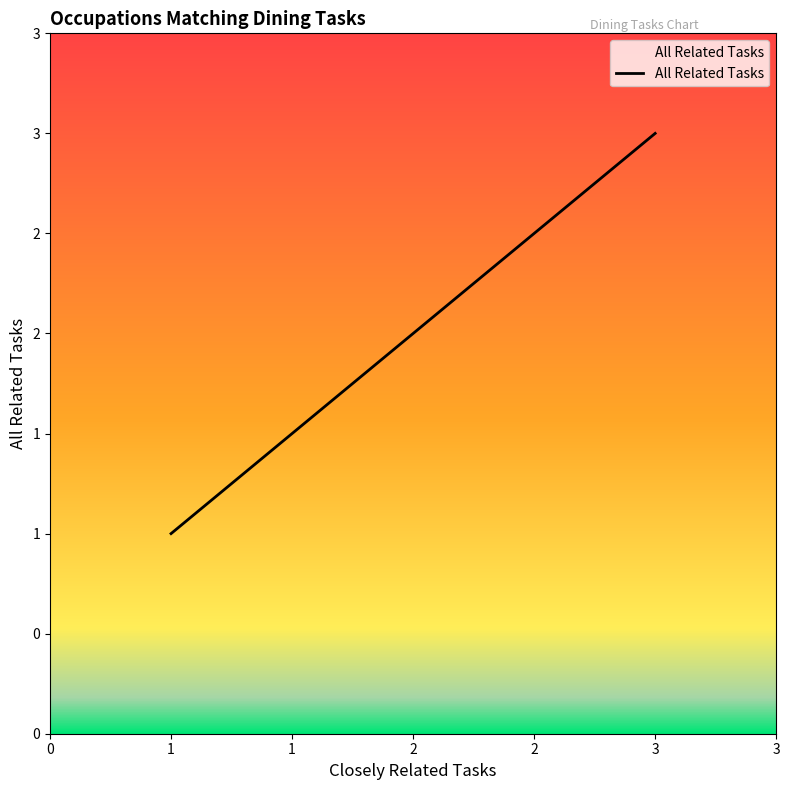

What is the maximum value shown in the chart?

3